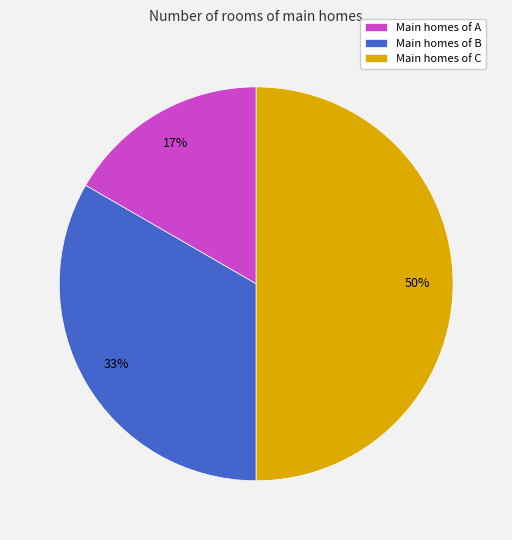

To the nearest percent, what is the difference between the largest and smallest slice percentages?

33%